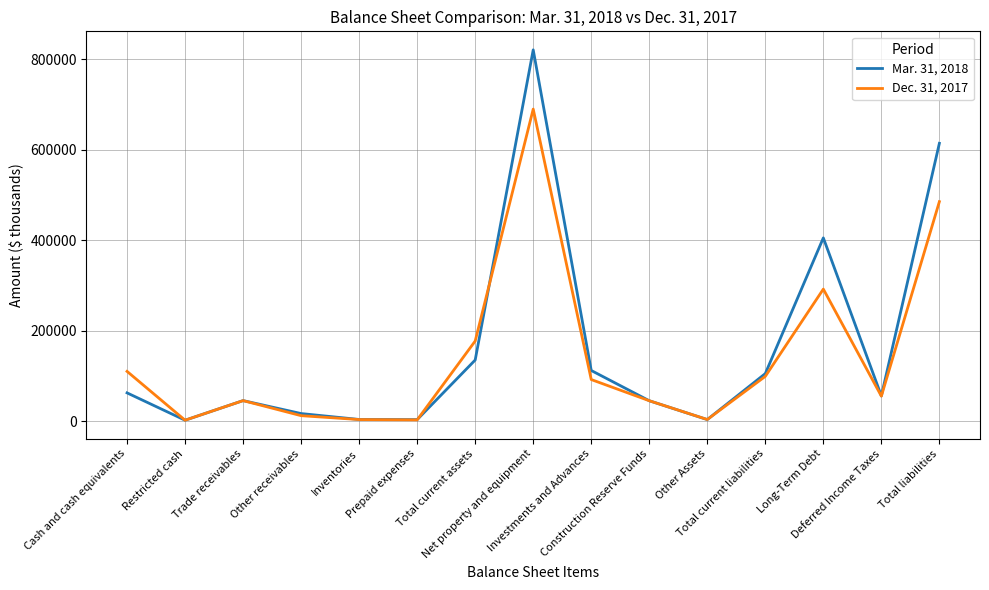

Which series has the largest range (max minus min)?

Mar. 31, 2018